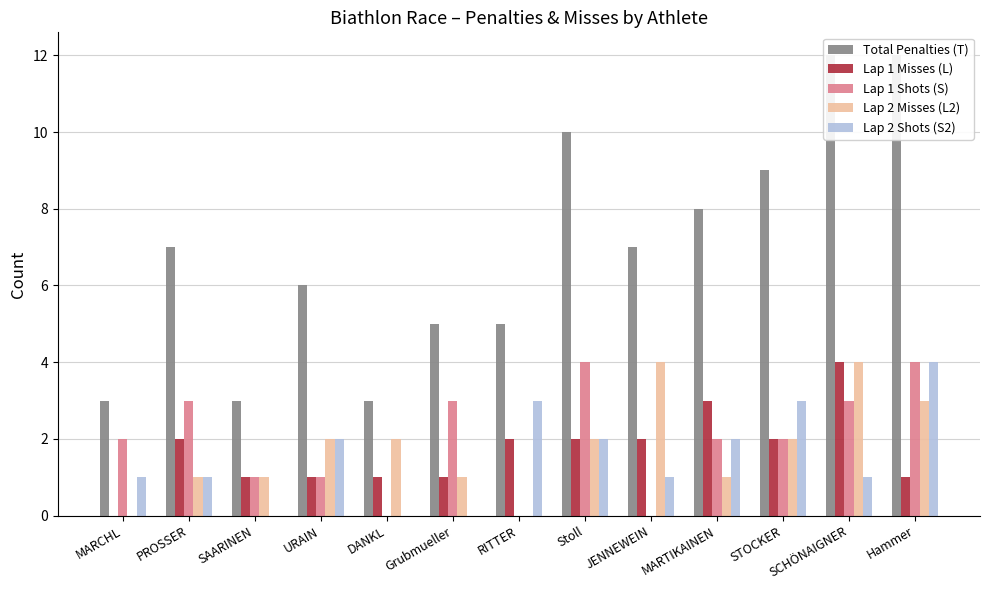

Which series has the widest spread of values?

Total Penalties (T)